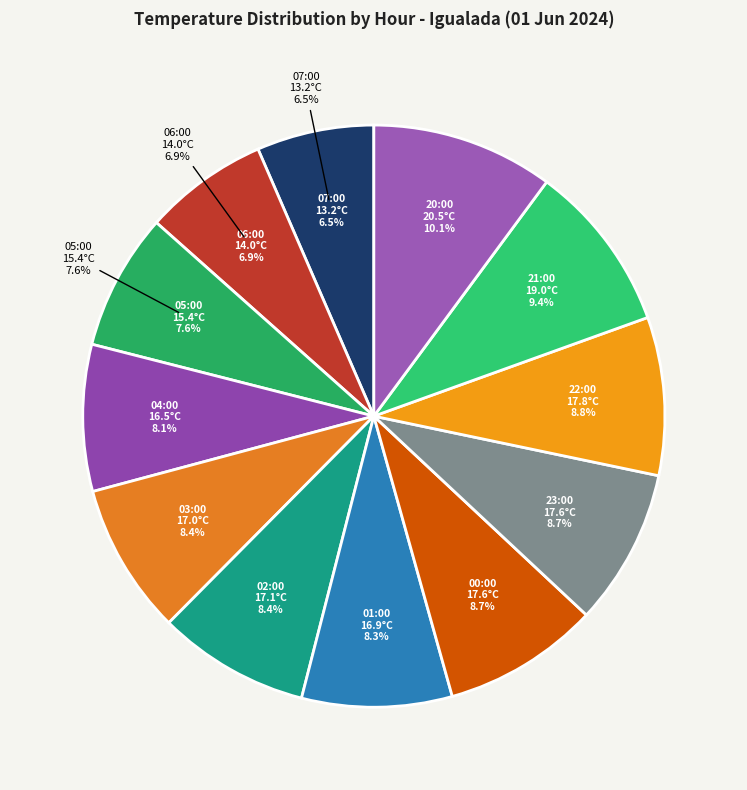

What is the ratio of the value at 01:00 to the value at 03:00?

1.0